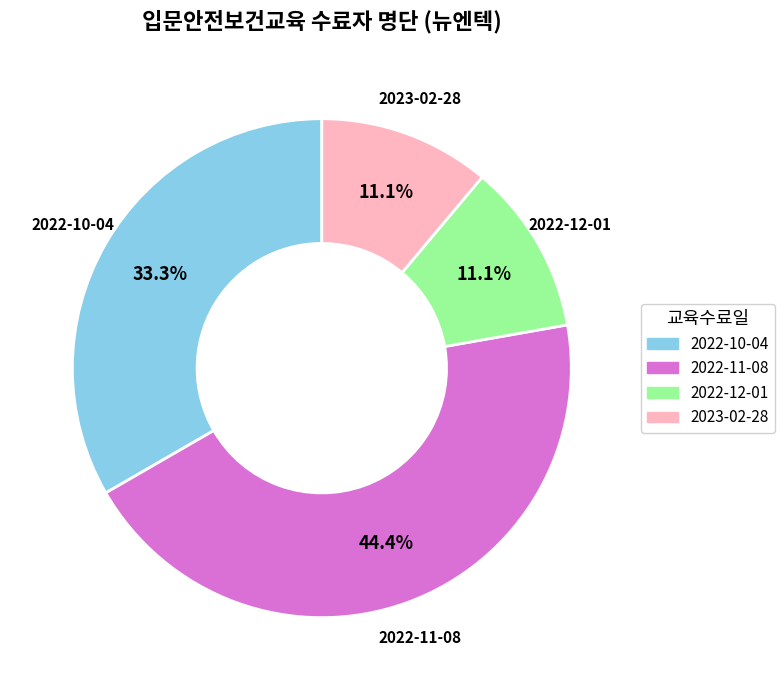

To the nearest percent, what percentage of the pie is 2022-10-04?

33%